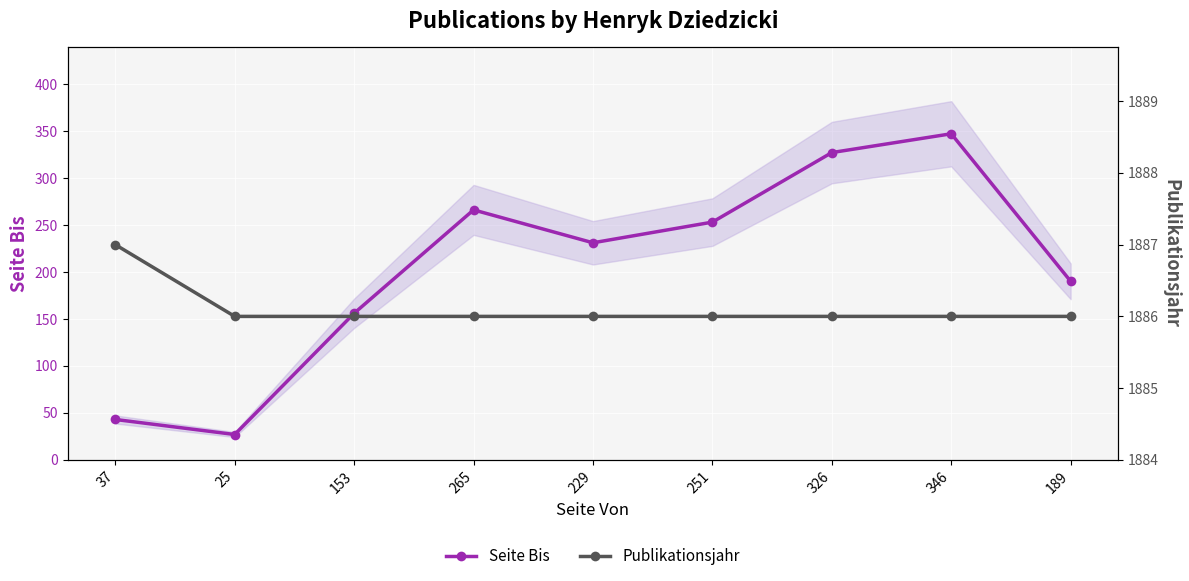

True or false: Seite Bis has a value of 327 at 326.

True